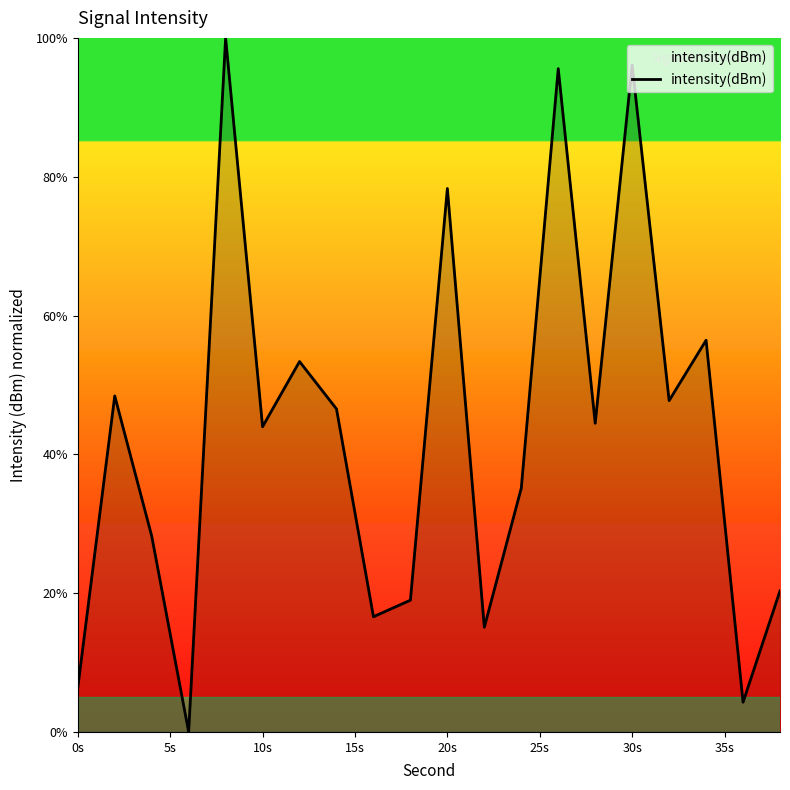

What is the greatest value displayed?

100.0